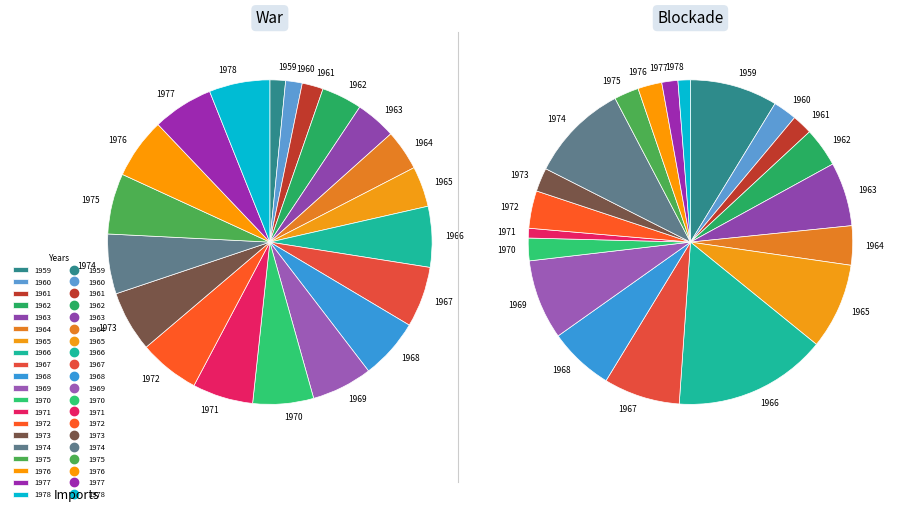

What is the total percentage of 1963 and 1972?

10.1%